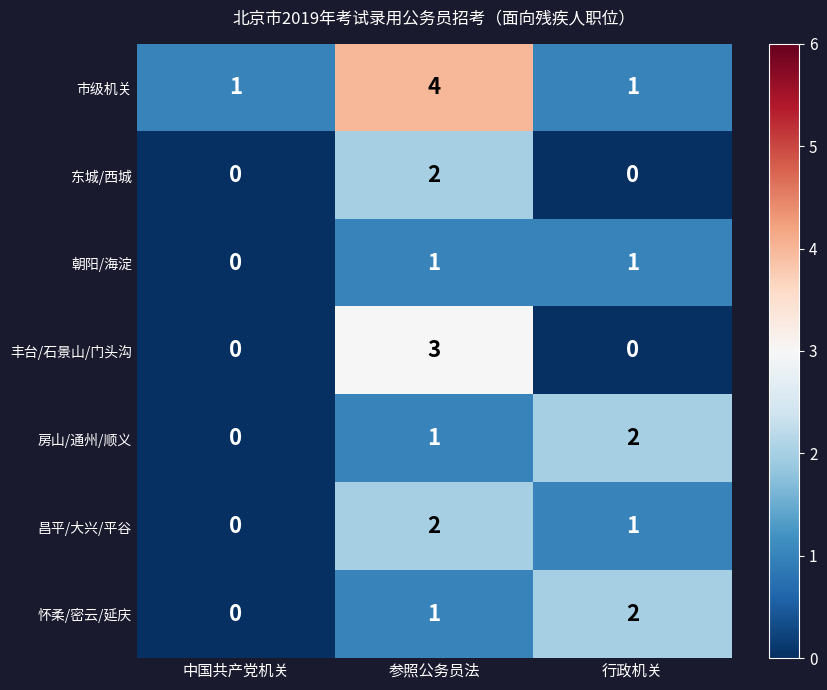

At which category is the sum across all series the highest?

参照公务员法